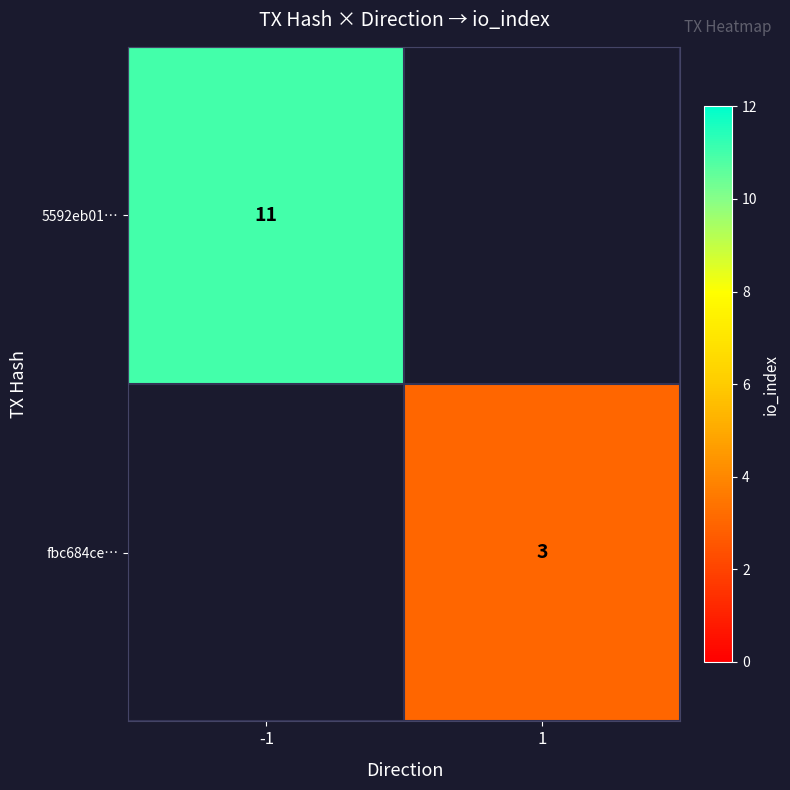

Is it true that 5592eb01… equals 11 at -1?

True